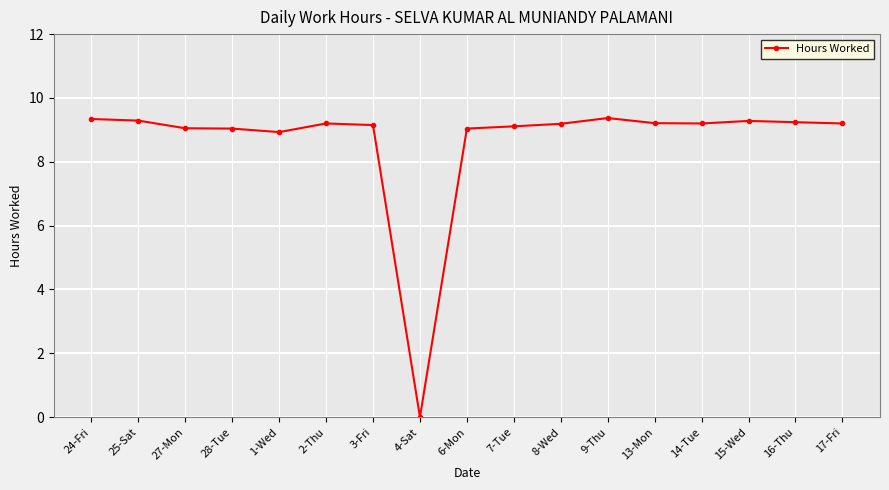

Is it true that the value at 1-Wed is 11.9?

False